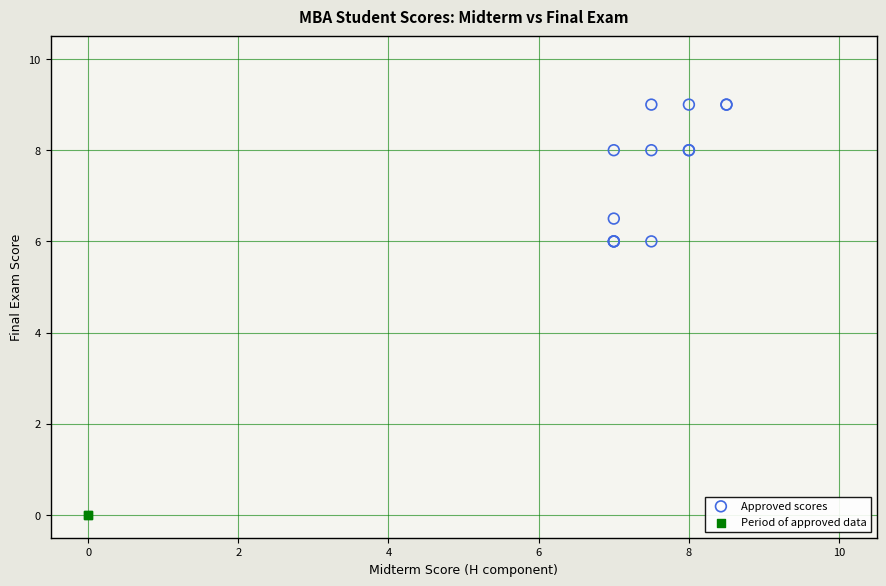

Which series contains the lowest Y value?

Period of approved data